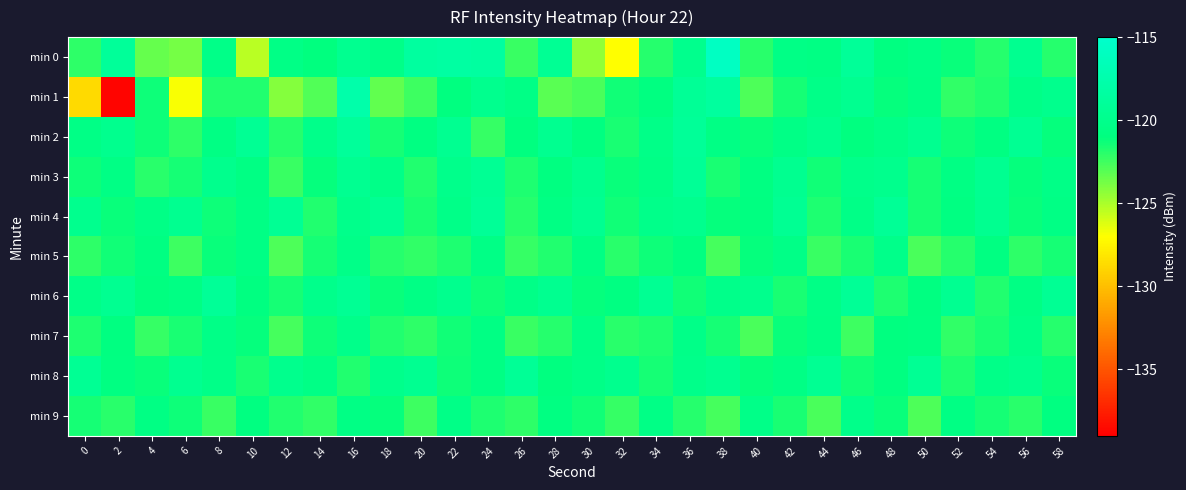

How many series are shown in this chart?

10